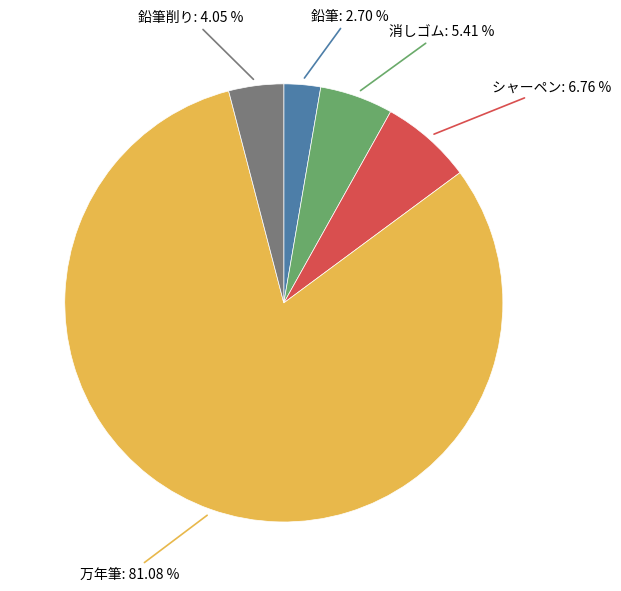

How many slices are in this pie chart?

5